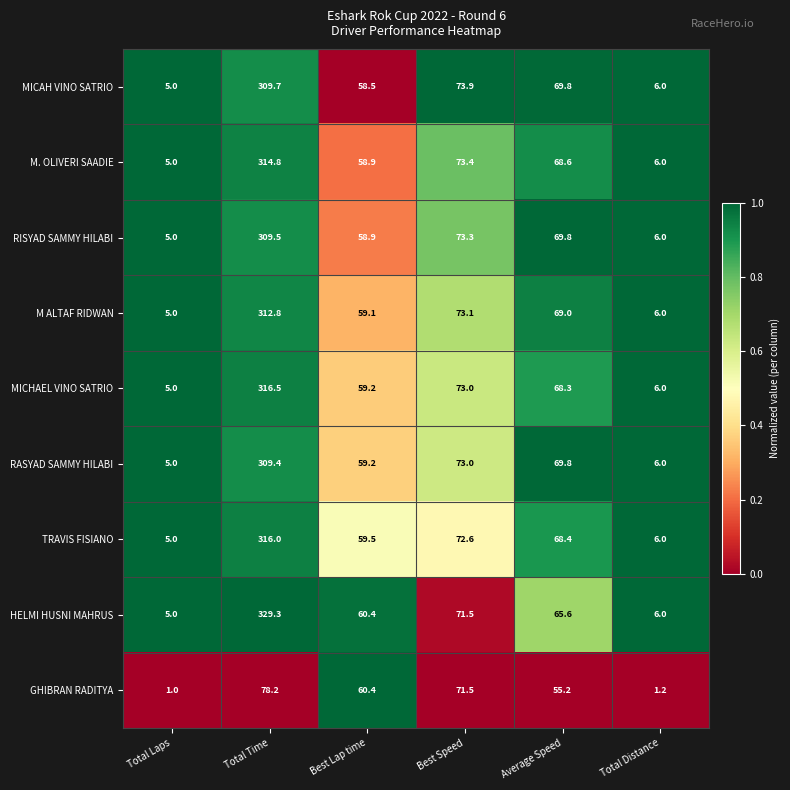

List the series in order of their peak value, highest first.

HELMI HUSNI MAHRUS, MICHAEL VINO SATRIO, TRAVIS FISIANO, M. OLIVERI SAADIE, M ALTAF RIDWAN, MICAH VINO SATRIO, RISYAD SAMMY HILABI, RASYAD SAMMY HILABI, GHIBRAN RADITYA